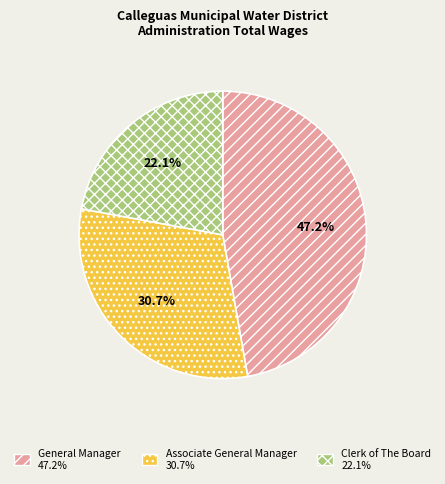

Which slice is the largest?

General Manager